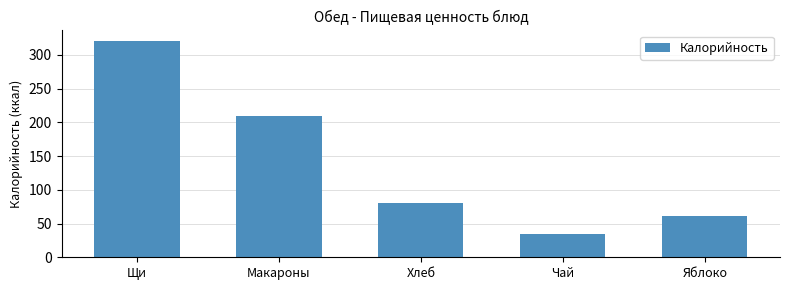

Reading left to right, extract all data points from this chart.

320	209	80	35	61